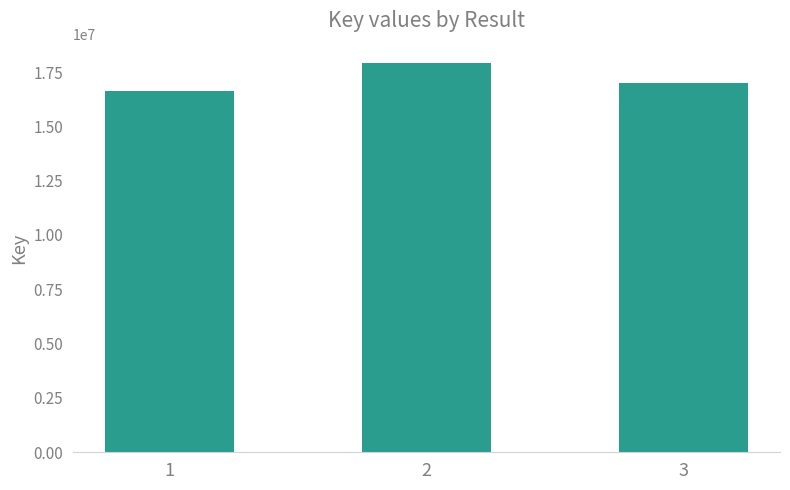

At which label does the data first exceed 16989612?

2